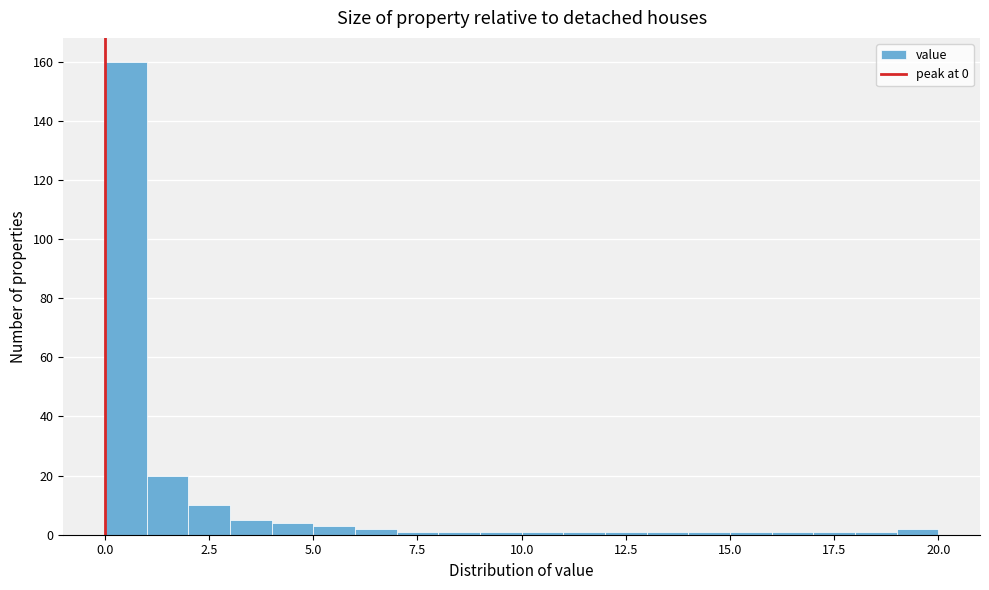

Around what value on the x-axis is the tallest bar? Give the approximate position of its centre, as read against the axis.

0.5